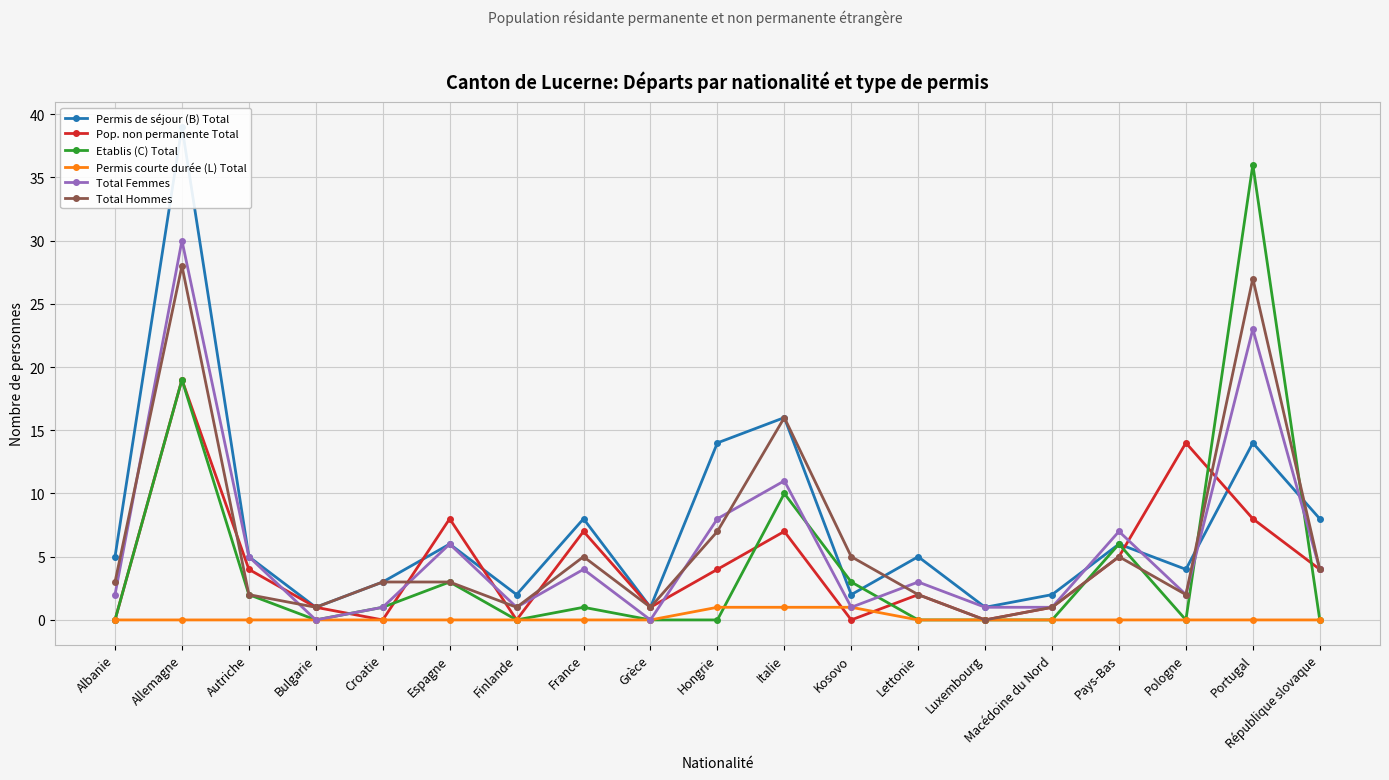

What is the label of the 5th point from the left?

Croatie